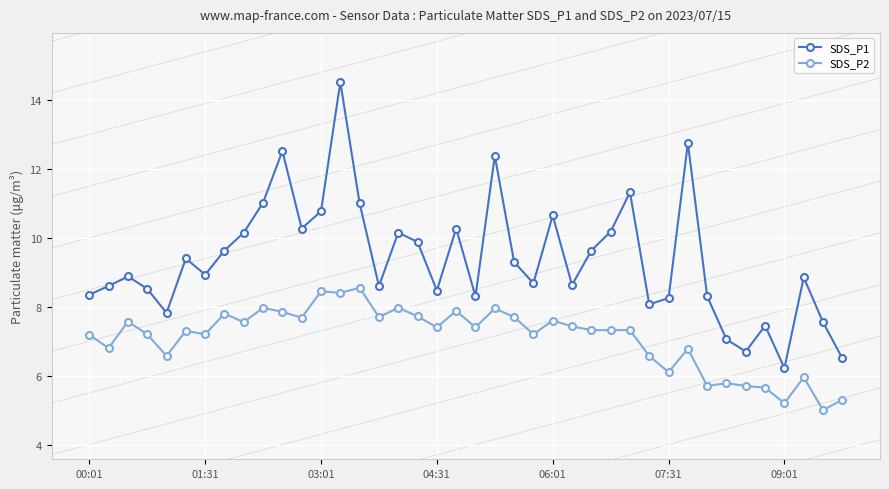

What is the maximum value for SDS_P1?

14.5